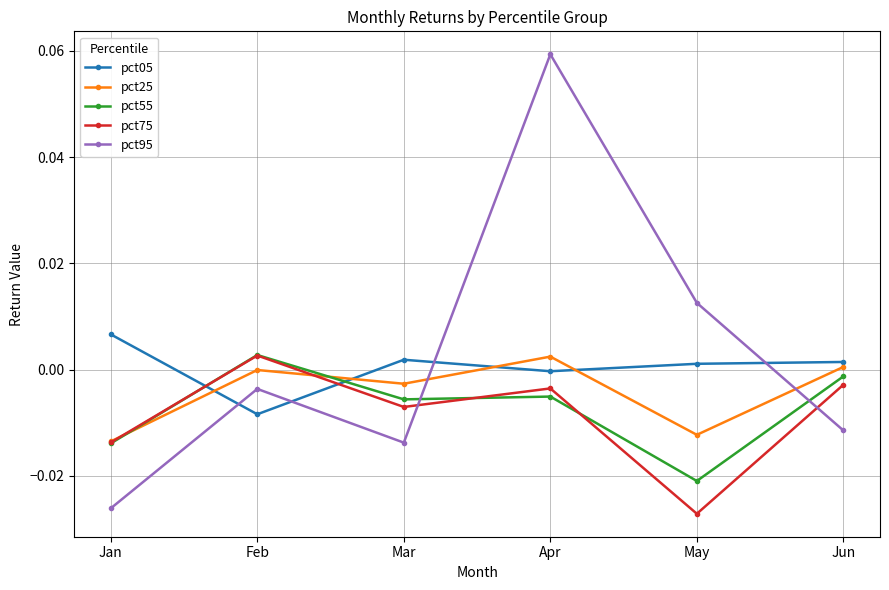

Is it true that pct75 equals -0.0 at Jan?

True